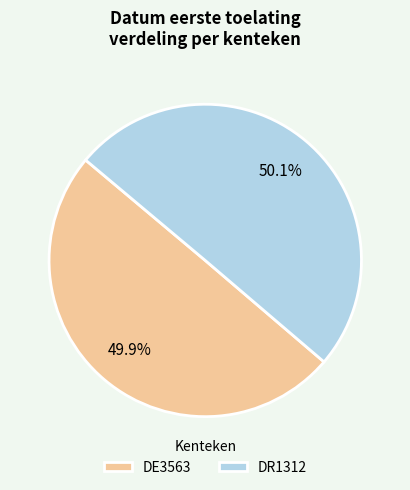

To the nearest percent, what is the combined percentage of DE3563 and DR1312?

100%